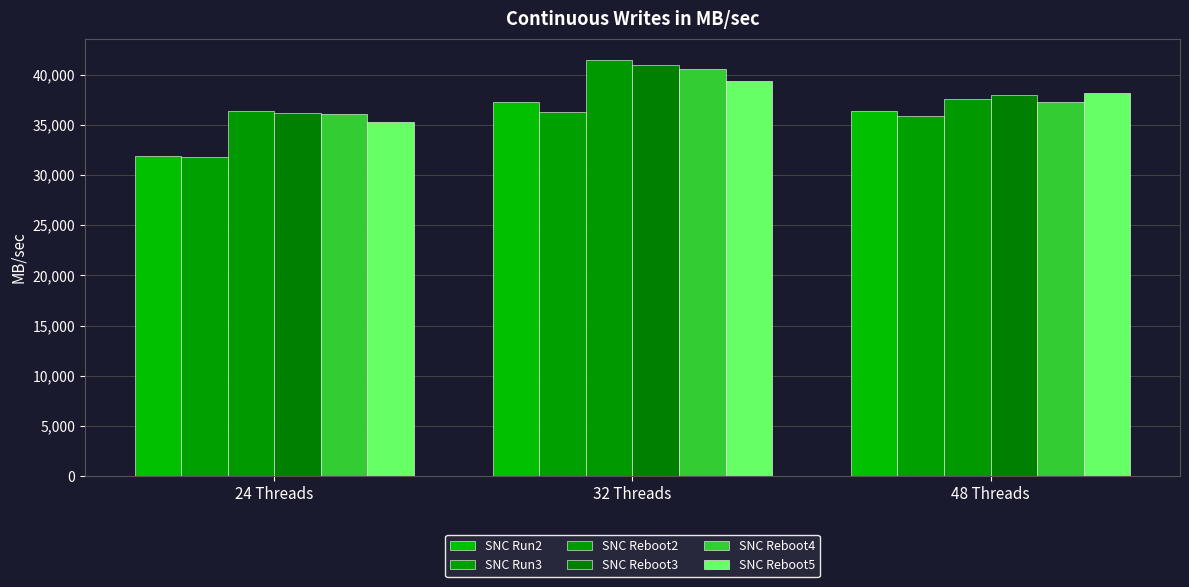

What is the label of the 3rd bar from the left?

48 Threads